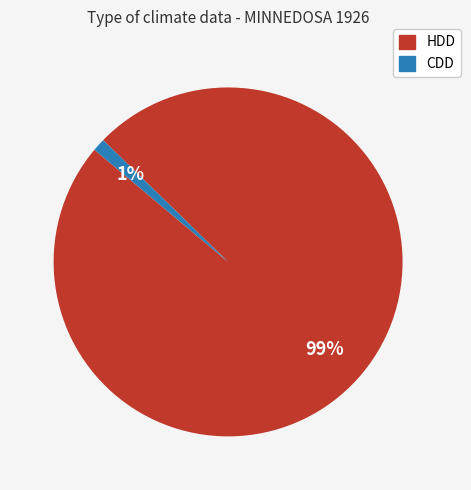

Is there a majority slice in this chart?

Yes